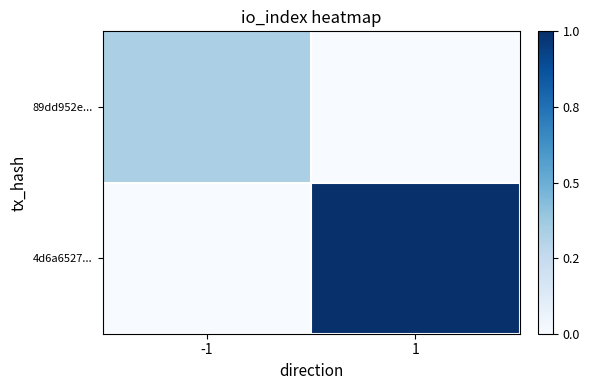

Rank the series at -1 from lowest to highest value.

4d6a6527..., 89dd952e...